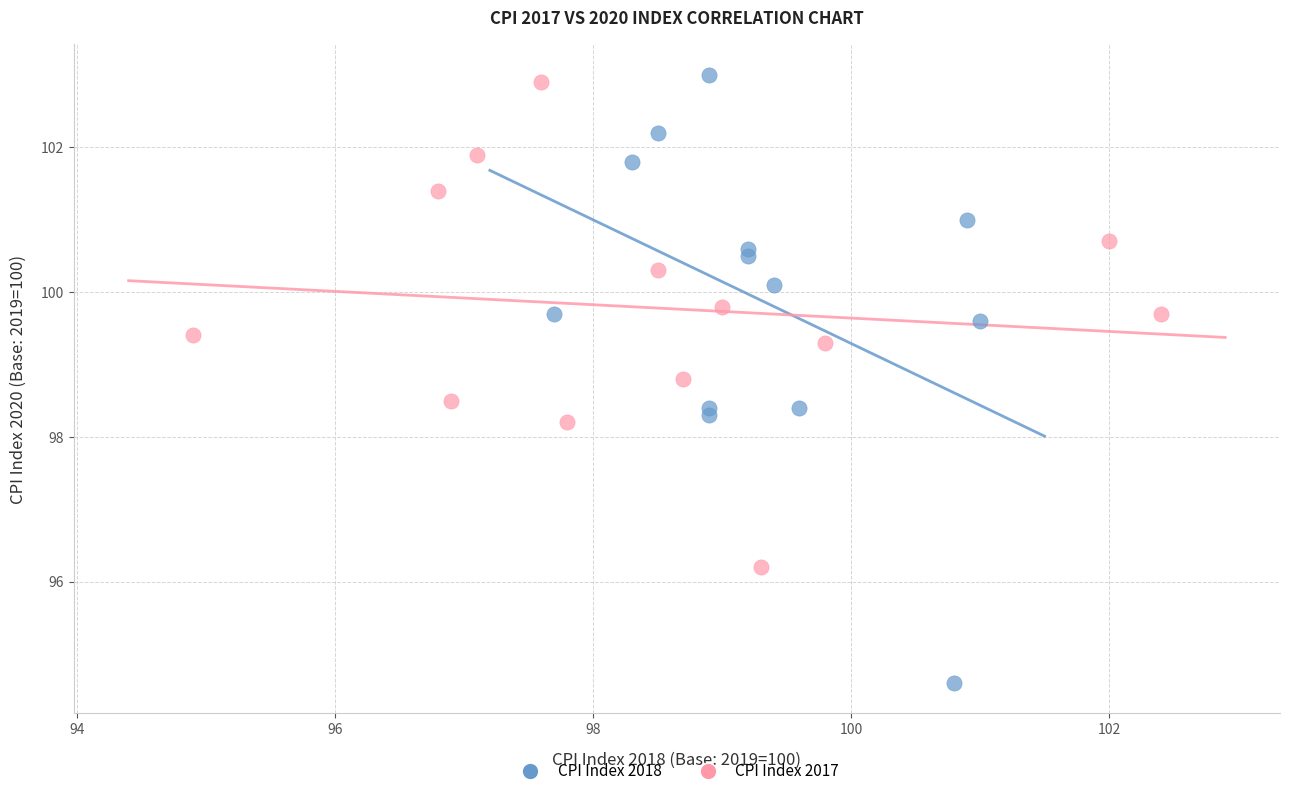

What are all the series names shown in the legend?

CPI Index 2018, CPI Index 2017